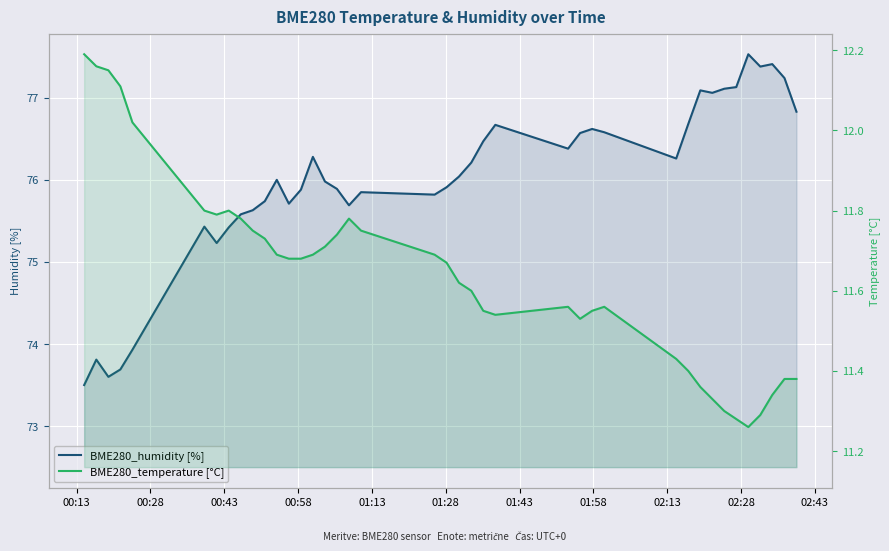

At which category does BME280_temperature [°C] reach its first local valley?

01:43